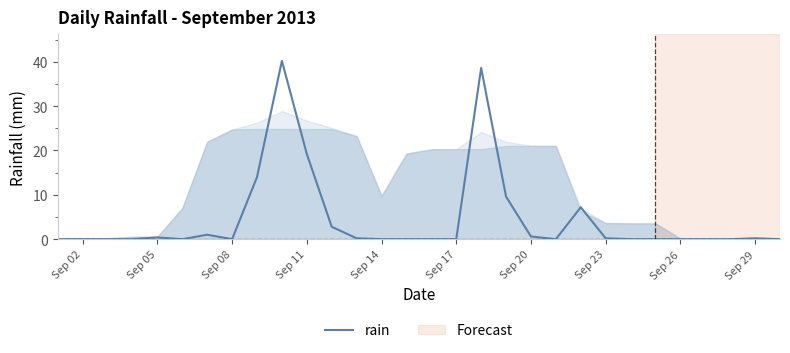

What is the maximum value shown in the chart?

40.2